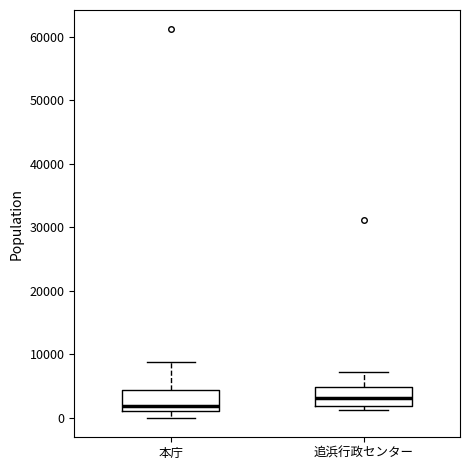

Which box's median line is the highest?

追浜行政センター